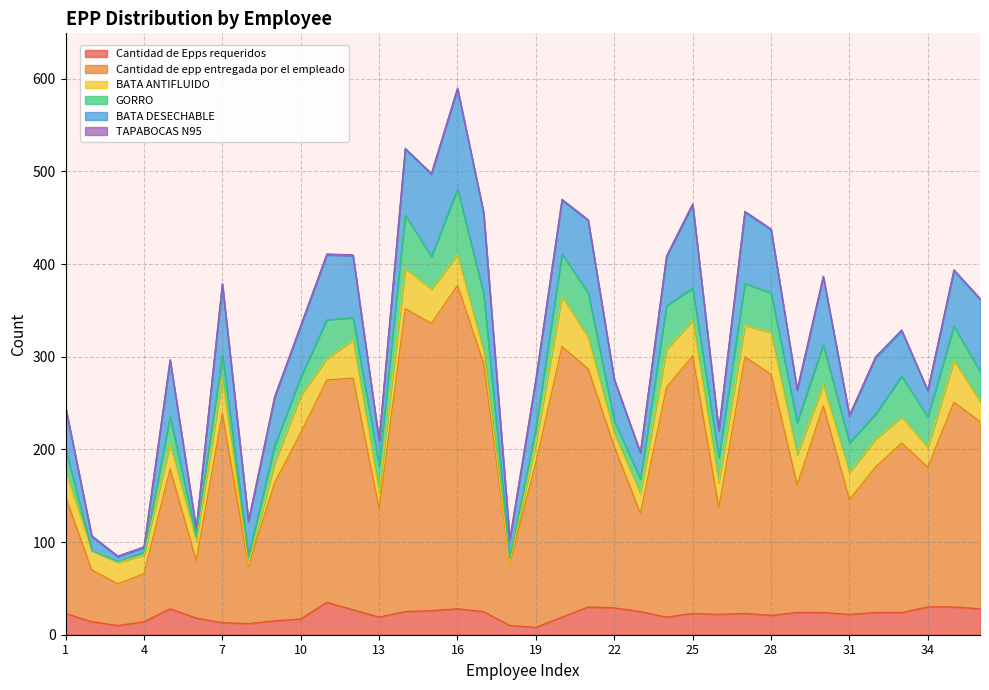

What is the average value of the Cantidad de Epps requeridos series?

22